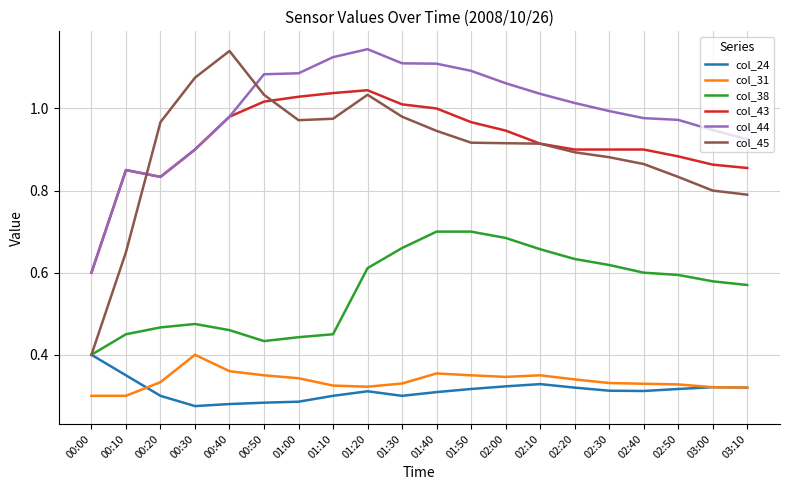

Is the value of col_43 at 01:00 greater than the value of col_31 at 00:20?

Yes